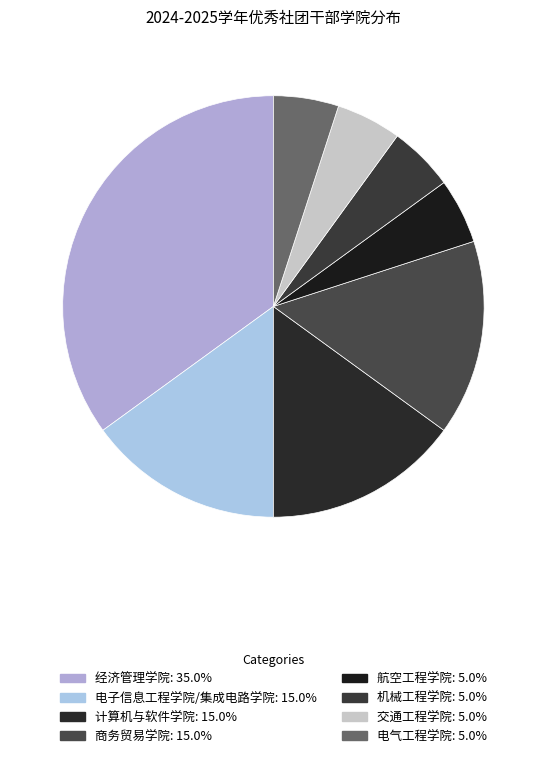

Which slice is the smallest?

航空工程学院